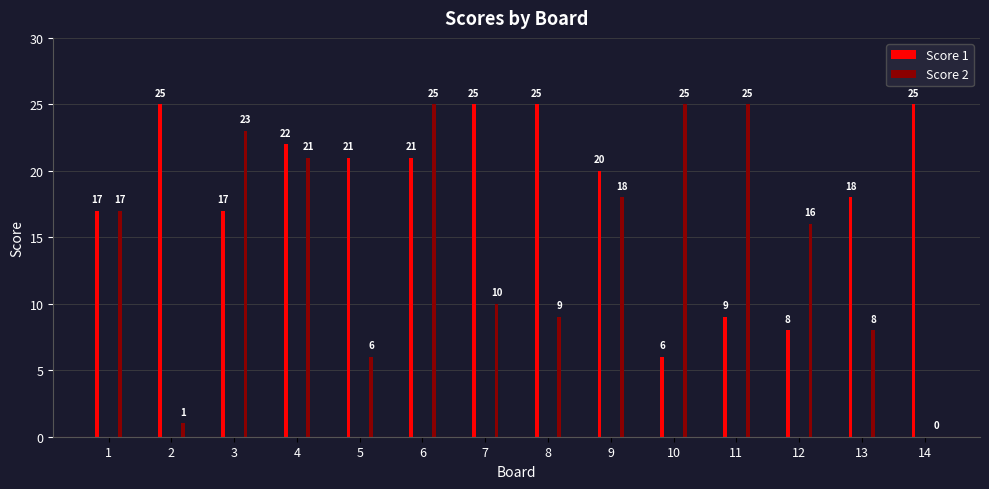

The value of Score 2 at 6 is 25. True or false?

True